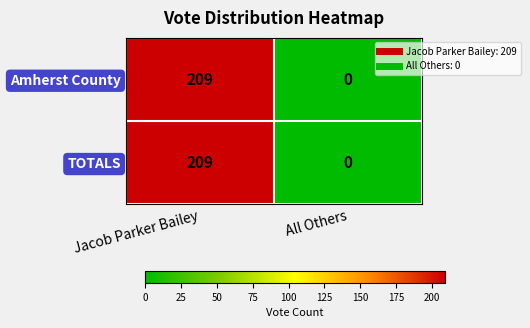

What is the maximum value for TOTALS?

209